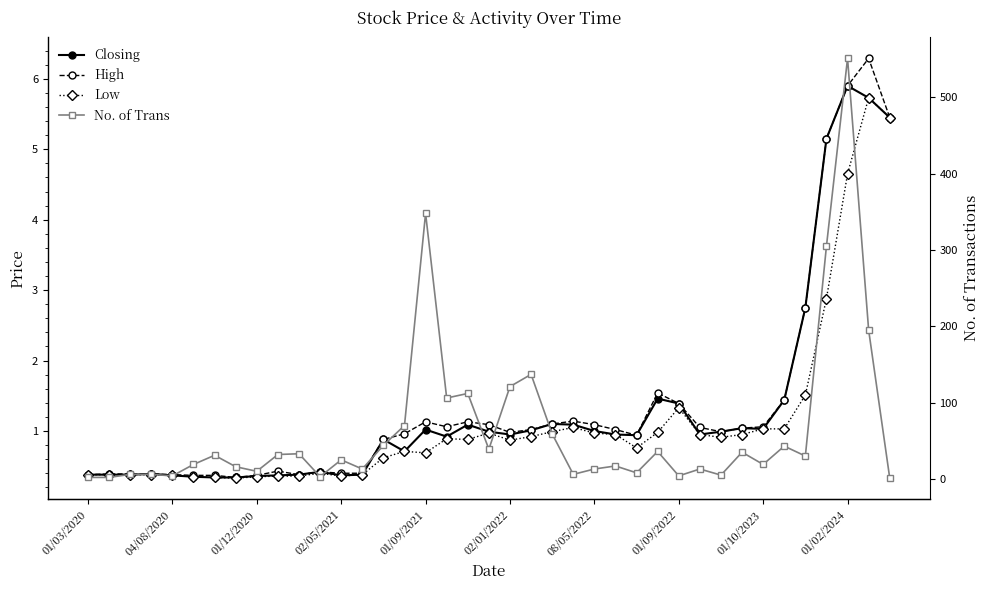

True or false: Low and Closing cross at least once.

False